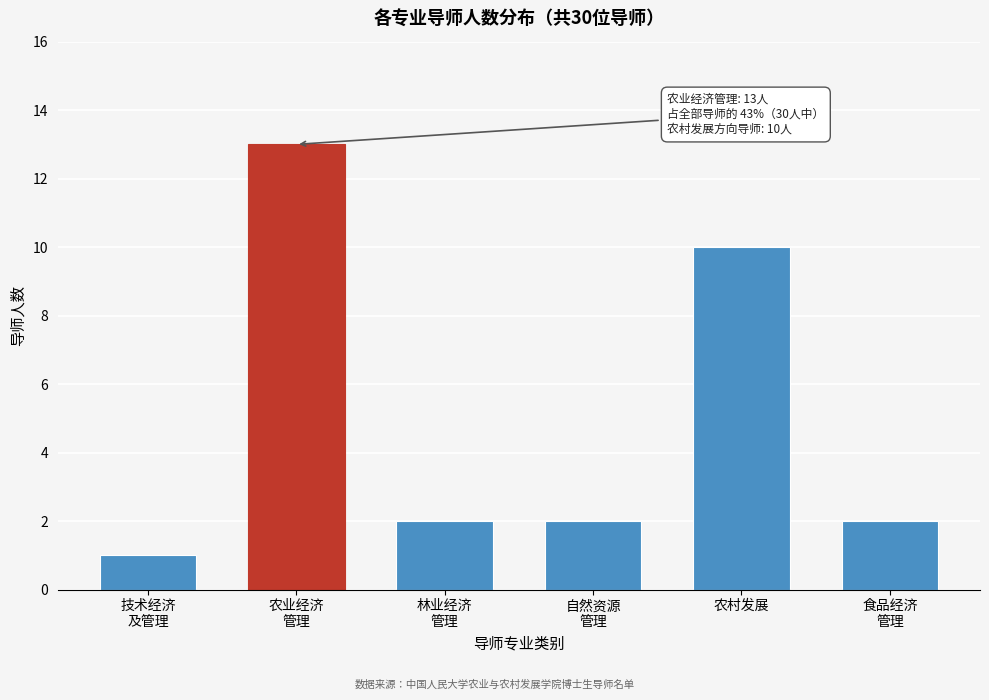

Reading right to left, transcribe all the data shown in this chart.

2	10	2	2	13	1